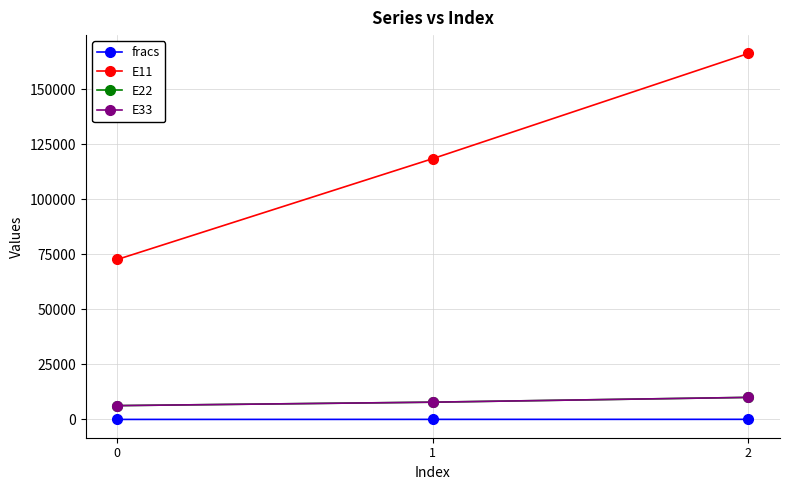

Which series has the largest range (max minus min)?

E11